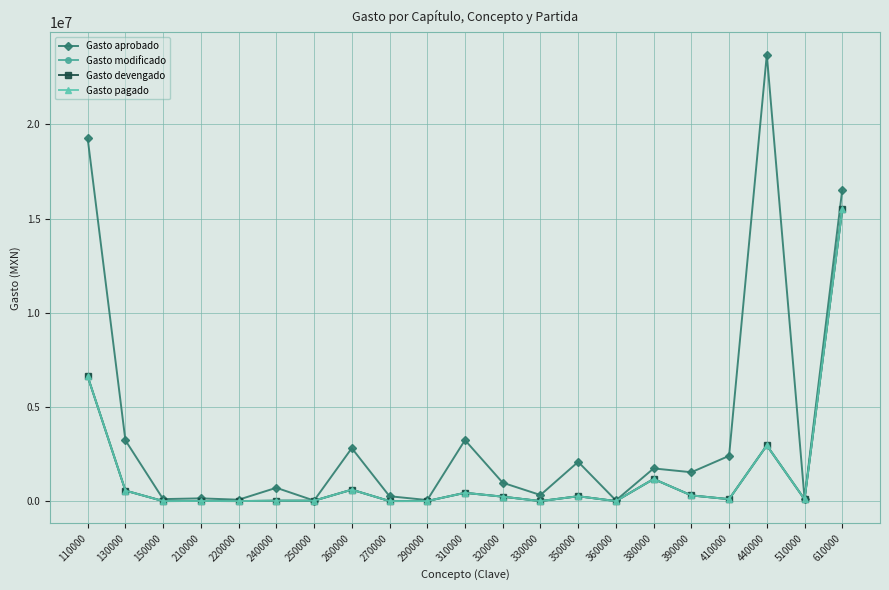

Does the chart have visible grid lines?

Yes